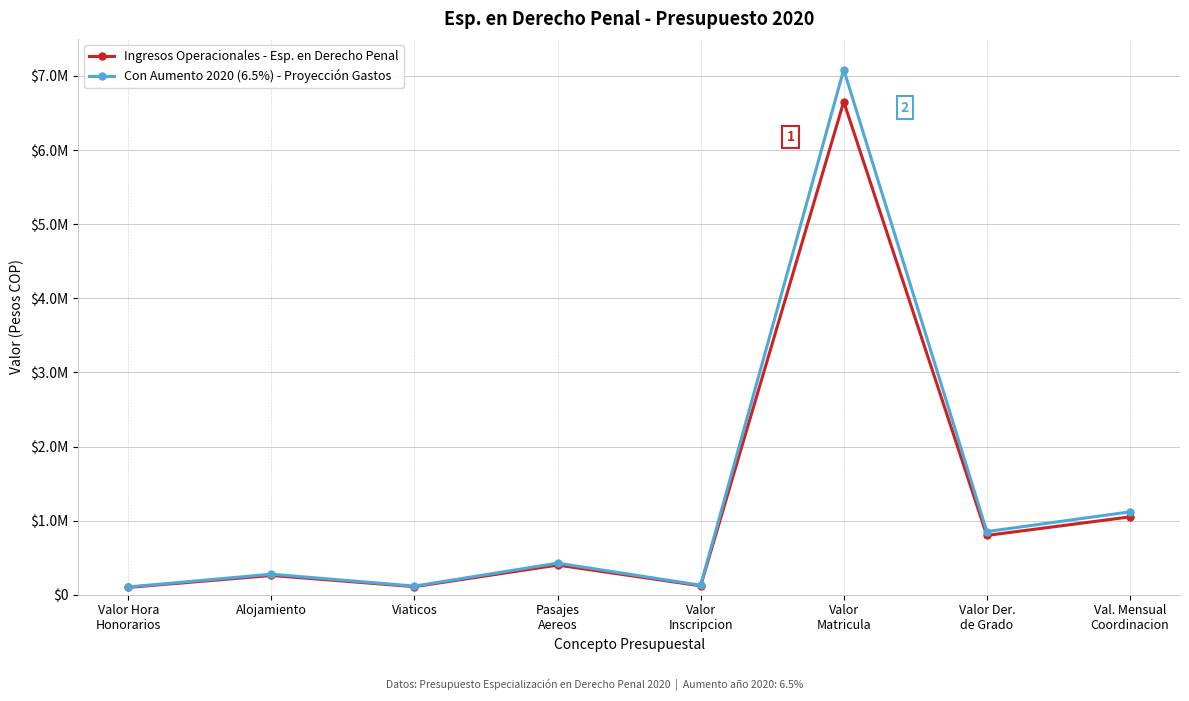

Does the chart have visible grid lines?

Yes